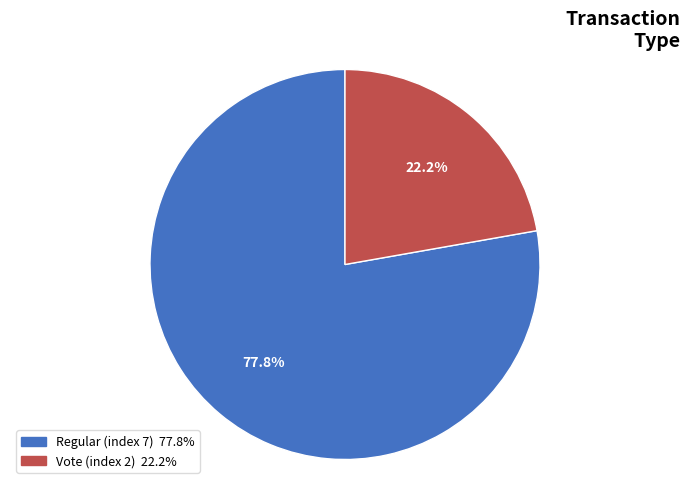

To the nearest percent, what is the average slice percentage?

50%